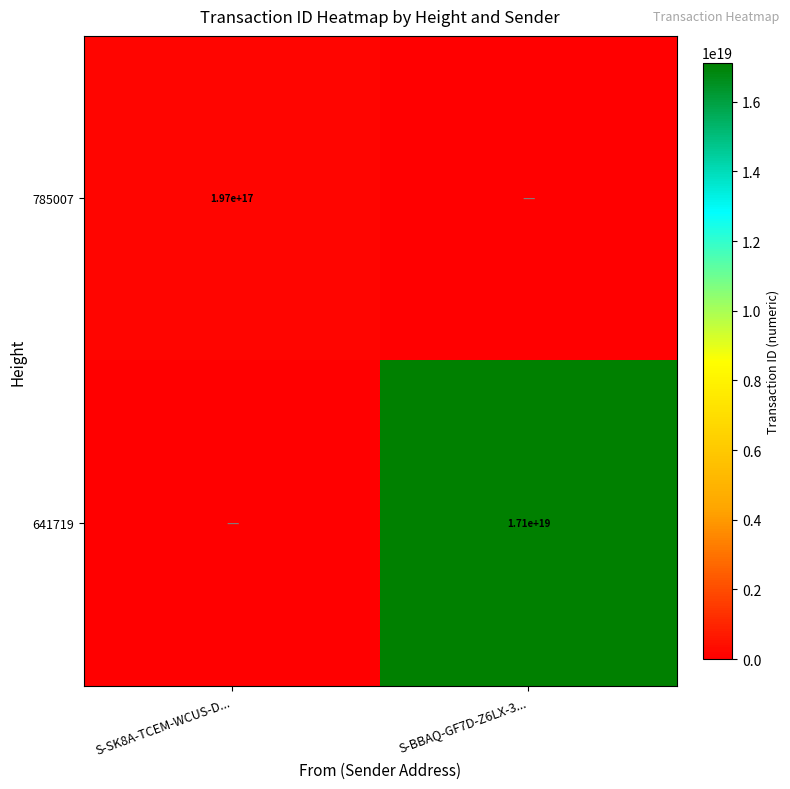

What is the greatest value displayed?

17122259119855411200